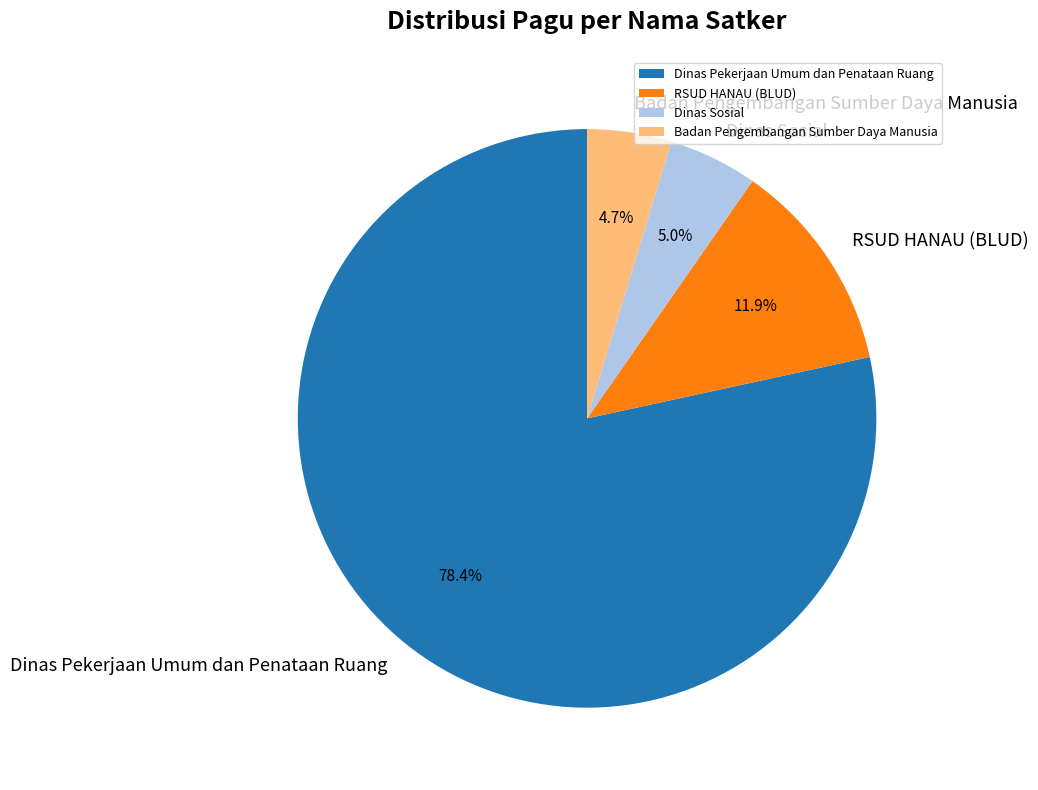

The RSUD HANAU (BLUD) slice represents 12% of the pie. True or false?

True